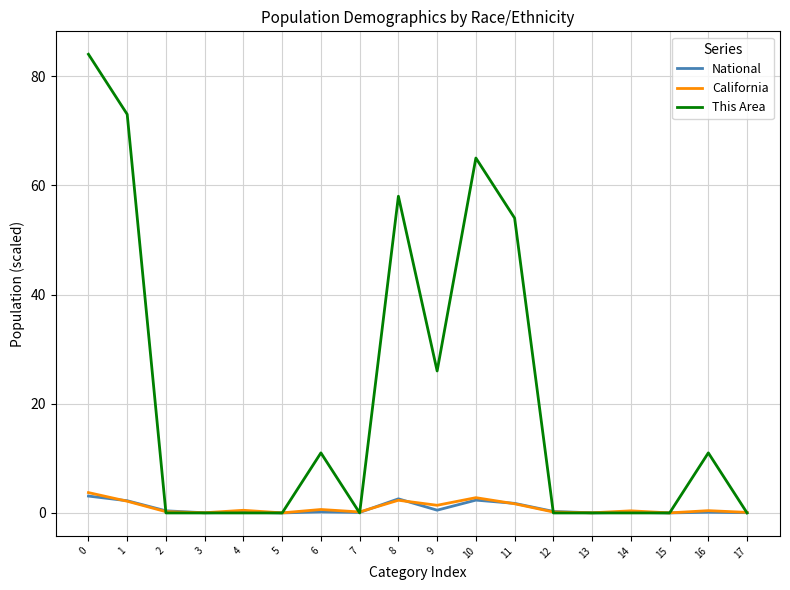

What is the maximum value shown in the chart?

84.0